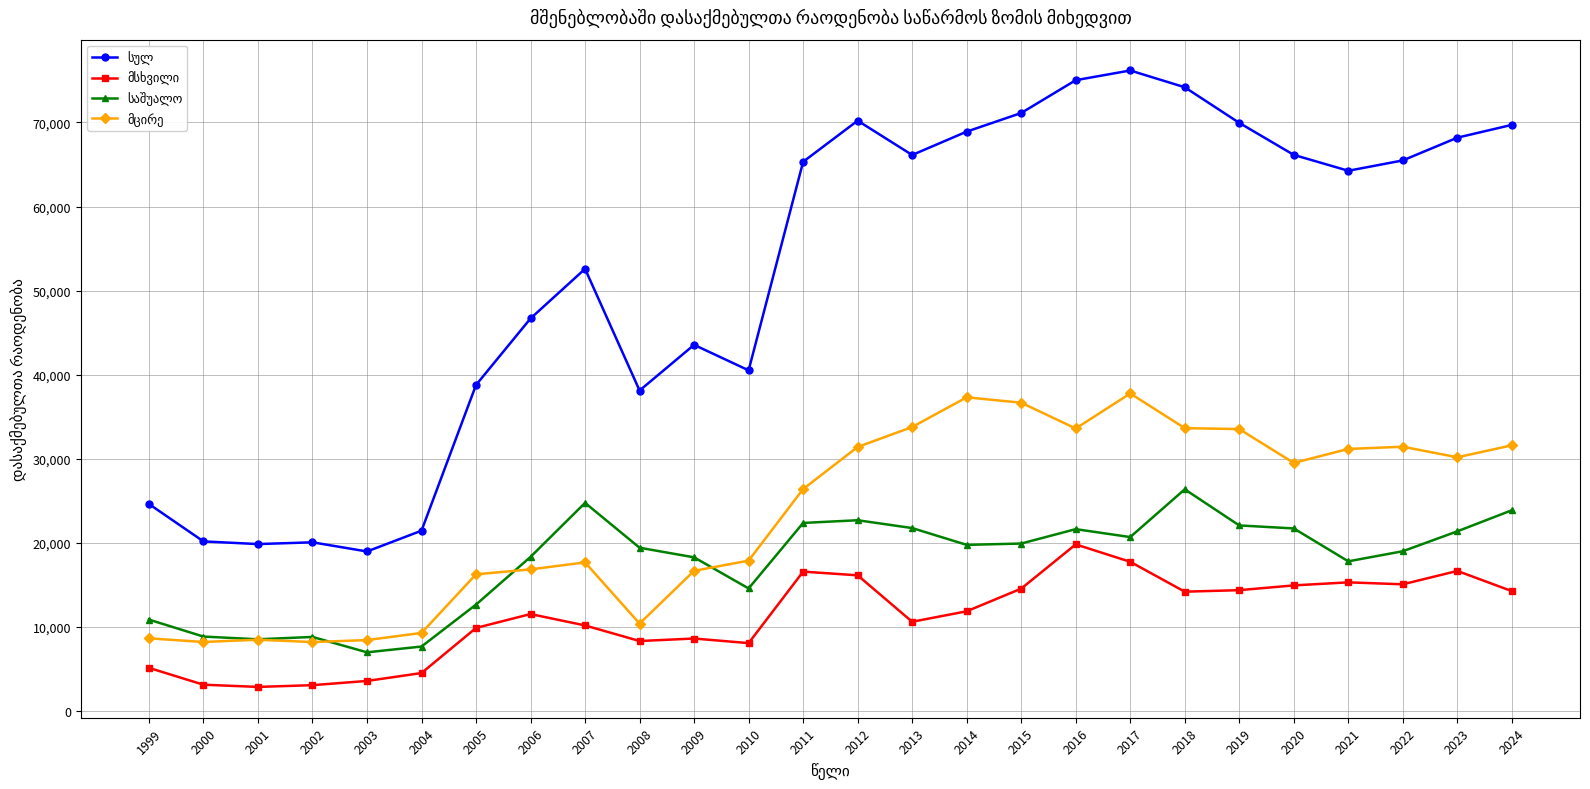

What is the total value across all series at 2001?

39698